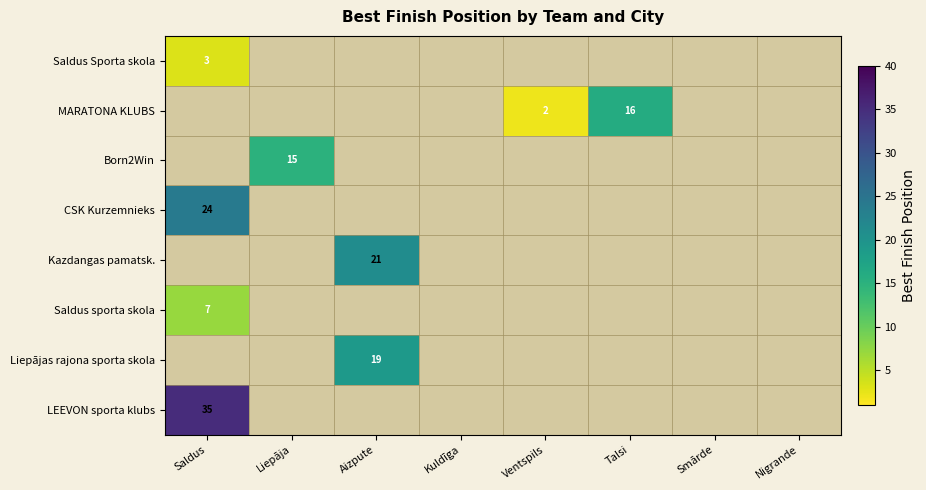

True or false: Kazdangas pamatsk. has a value of 37 at Aizpute.

False